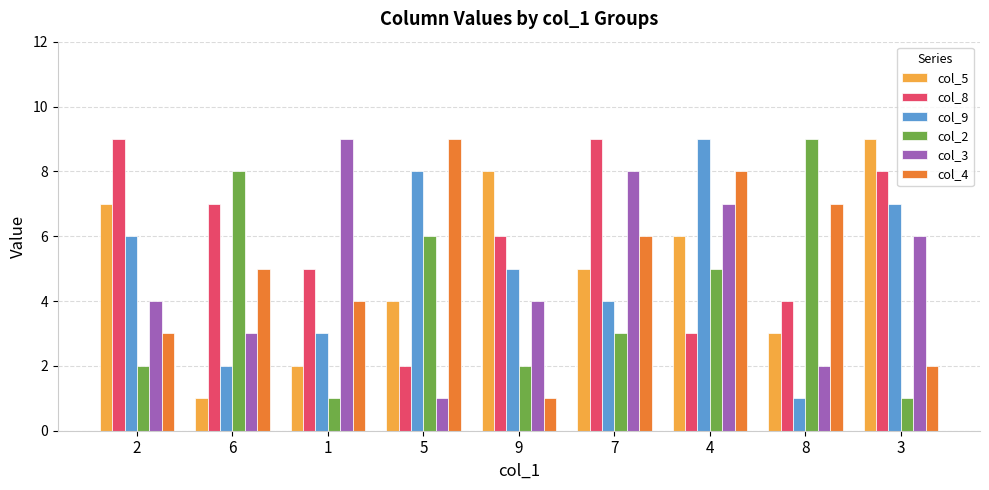

Which series changed the most between 2 and 7?

col_3